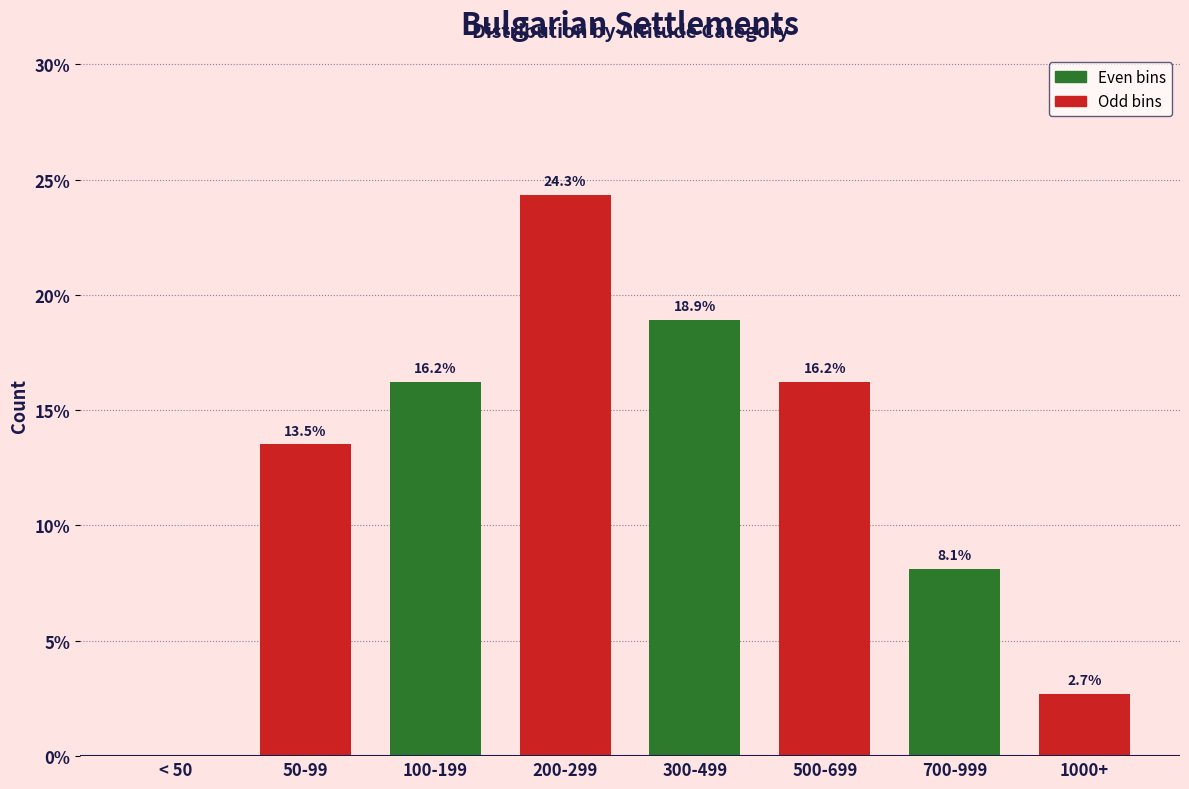

Reading left to right, extract all data points from this chart.

< 50=0.0	50-99=13.5	100-199=16.2	200-299=24.3	300-499=18.9	500-699=16.2	700-999=8.1	1000+=2.7